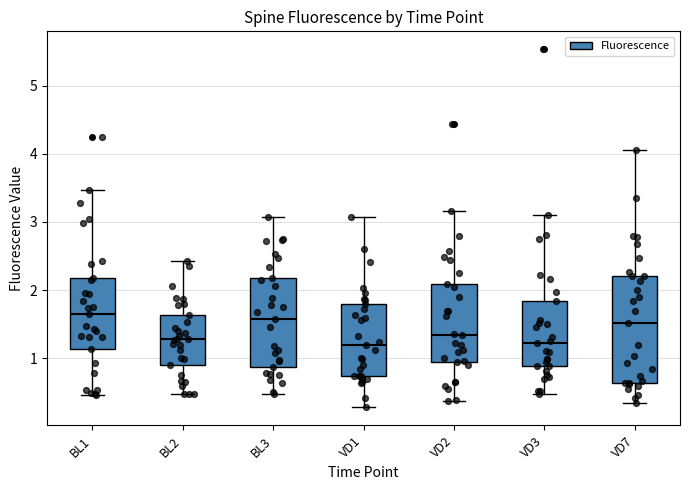

Which box is the tallest, from its lower edge to its upper edge?

VD7